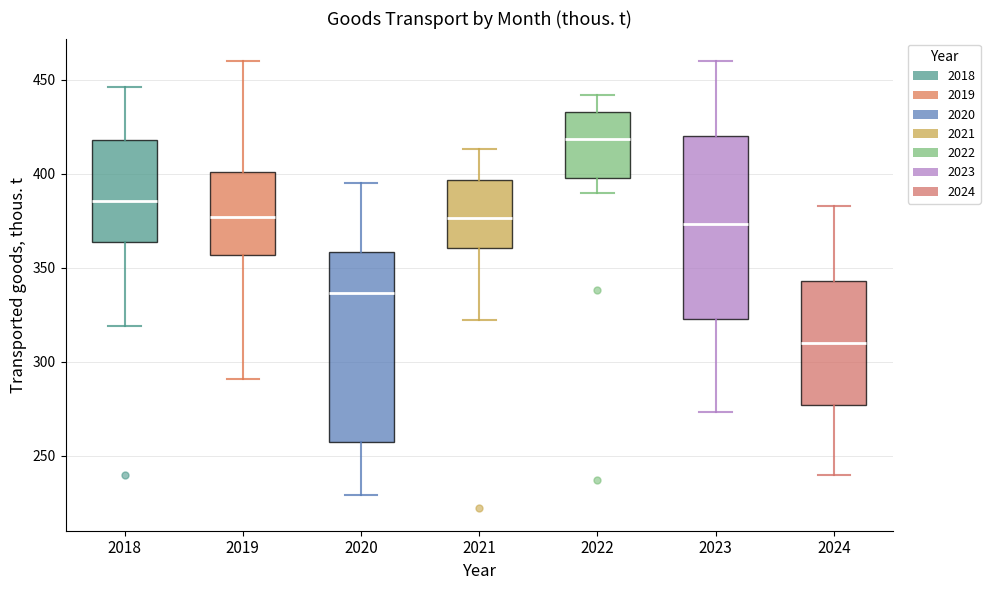

Reading left to right, transcribe this box plot: for each box, give where its median line is, the range the box spans, and where its two whiskers end, as read against the y-axis. The values are not printed on the chart, so give them approximately, as read against the axis.

2018: median 385, box 365 to 420, whiskers 320 to 445
2019: median 375, box 355 to 400, whiskers 290 to 460
2020: median 335, box 255 to 360, whiskers 230 to 395
2021: median 375, box 360 to 395, whiskers 320 to 415
2022: median 420, box 400 to 435, whiskers 390 to 440
2023: median 375, box 325 to 420, whiskers 275 to 460
2024: median 310, box 275 to 345, whiskers 240 to 385